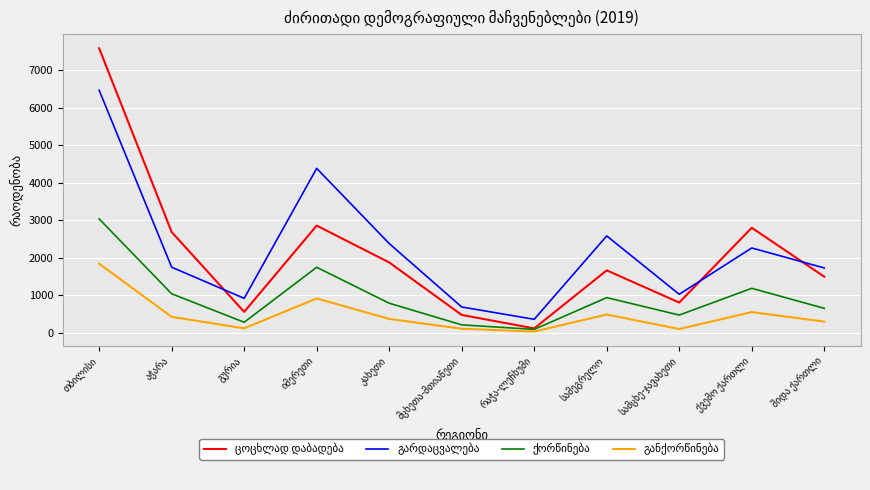

What is the greatest value displayed?

7580